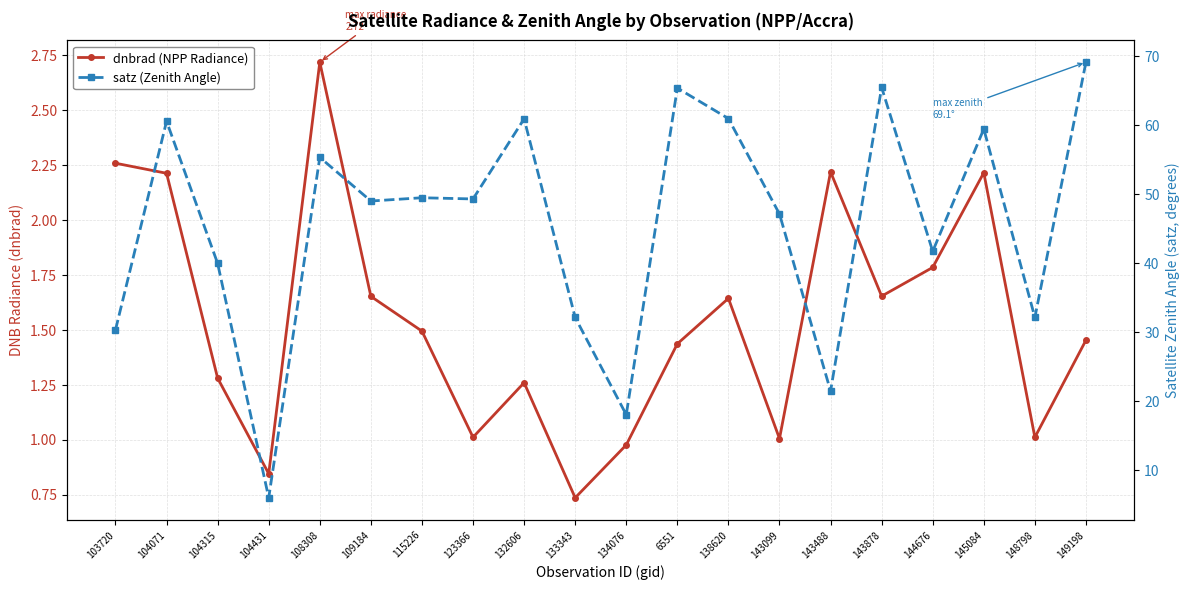

What is the total value across all series at 6551?

66.8